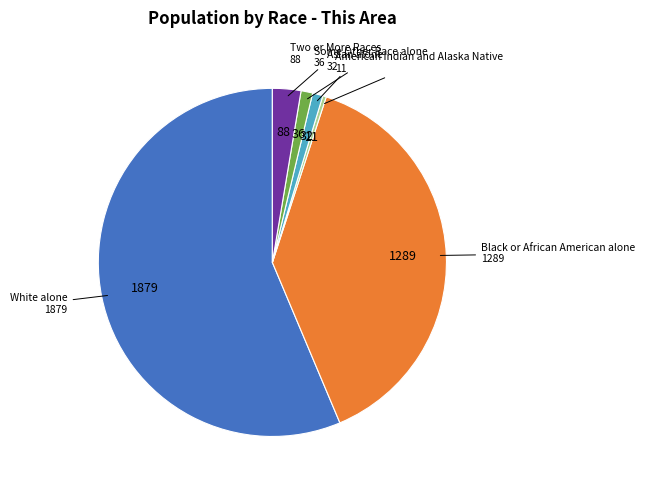

Is there any slice that represents more than half of the pie?

Yes